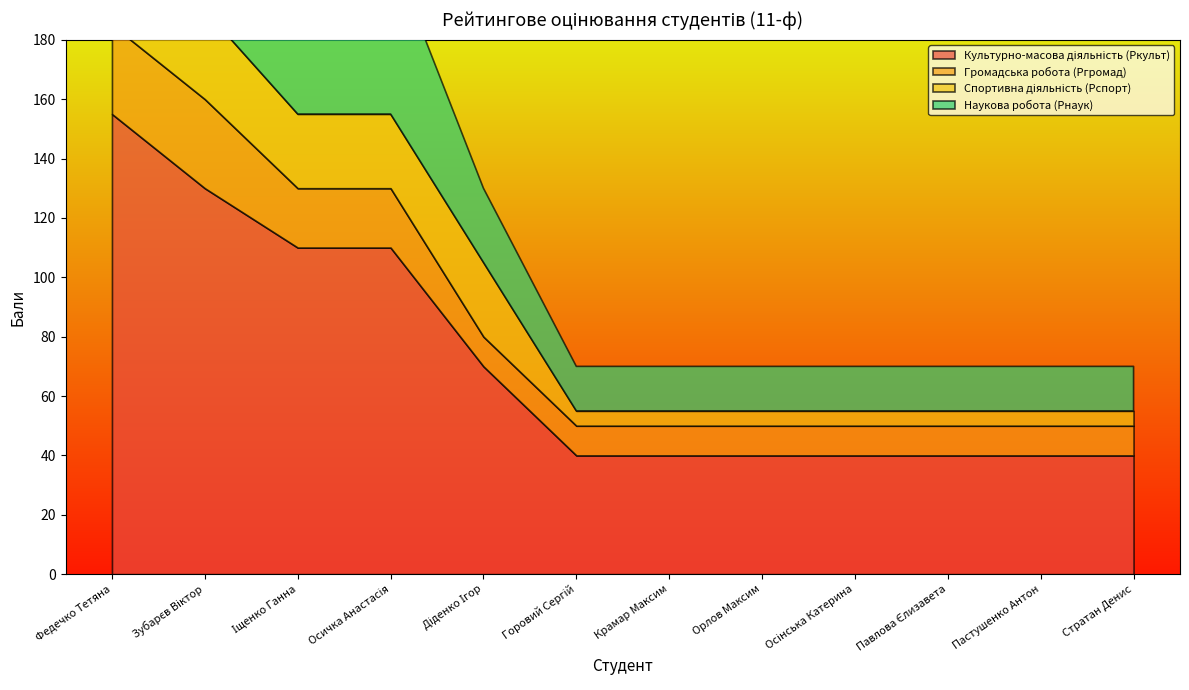

What is the label of the 3rd point from the right?

Павлова Єлизавета